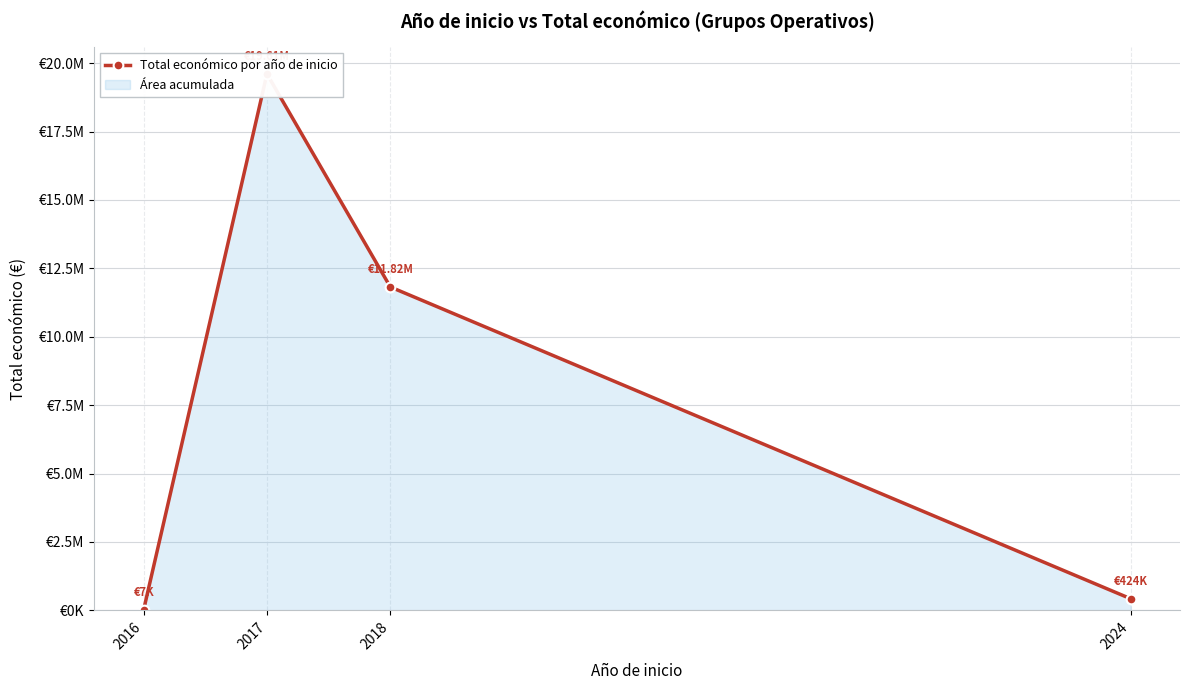

At which category does the chart reach its peak across all series?

2017